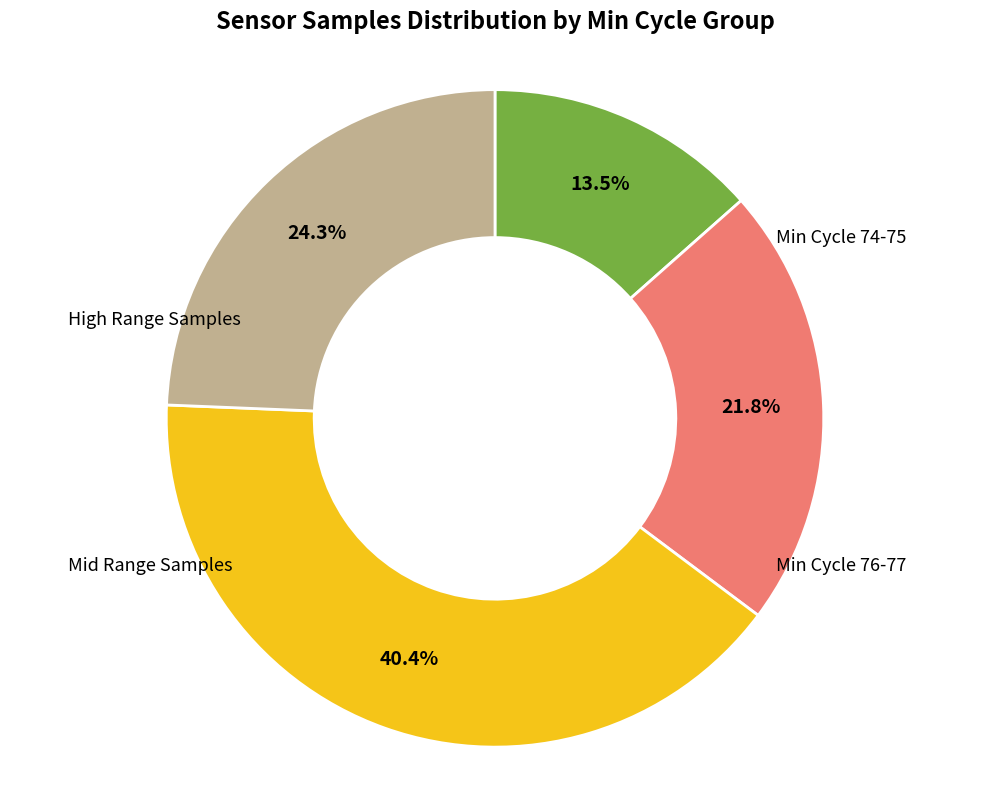

How many segments does this pie chart have?

4